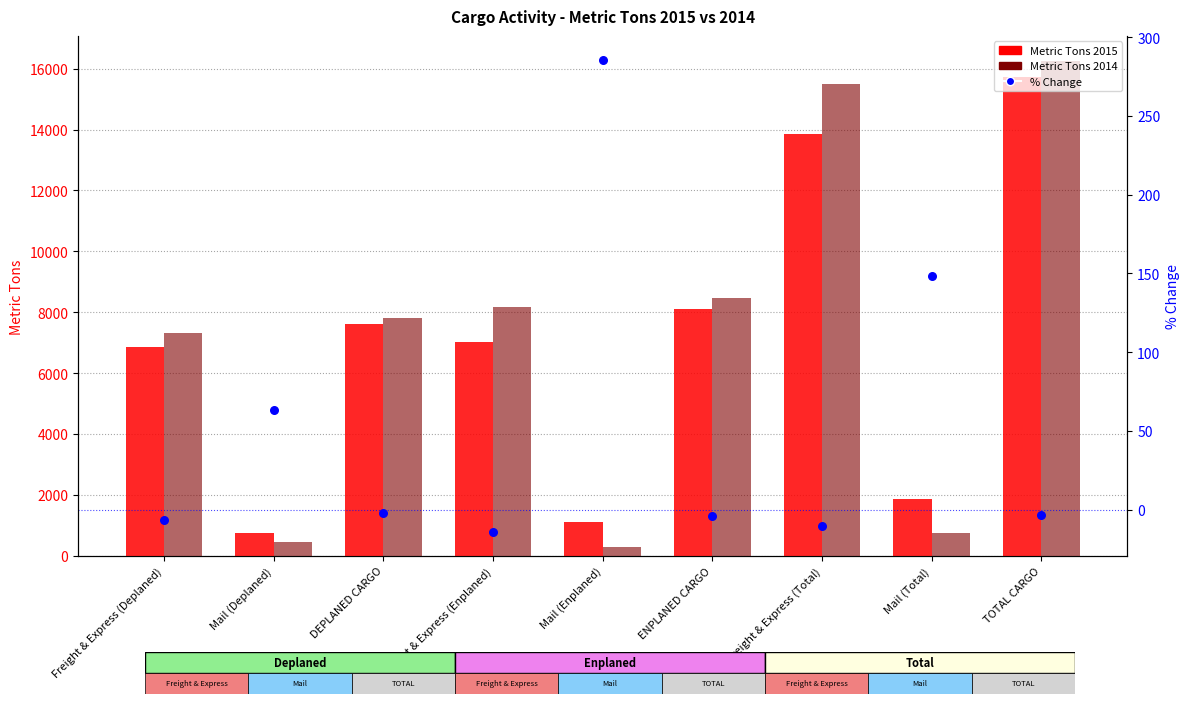

What is the total value across all series at ENPLANED CARGO?

16581.6